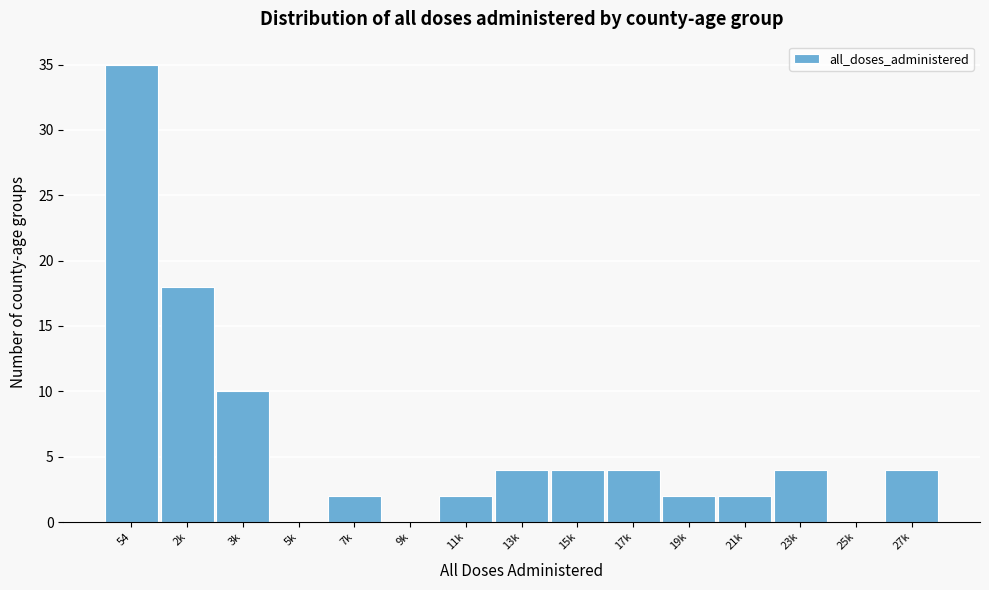

Reading left to right, what are all the values shown in this chart?

54=35	2k=18	3k=10	5k=0	7k=2	9k=0	11k=2	13k=4	15k=4	17k=4	19k=2	21k=2	23k=4	25k=0	27k=4